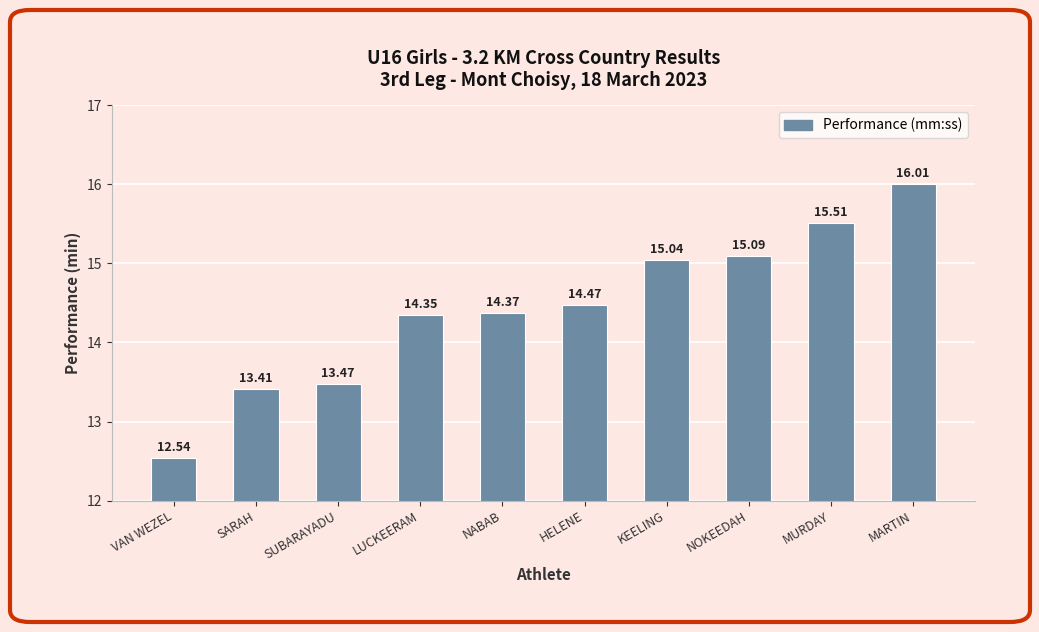

What is the change in value from NABAB to MARTIN?

+1.6